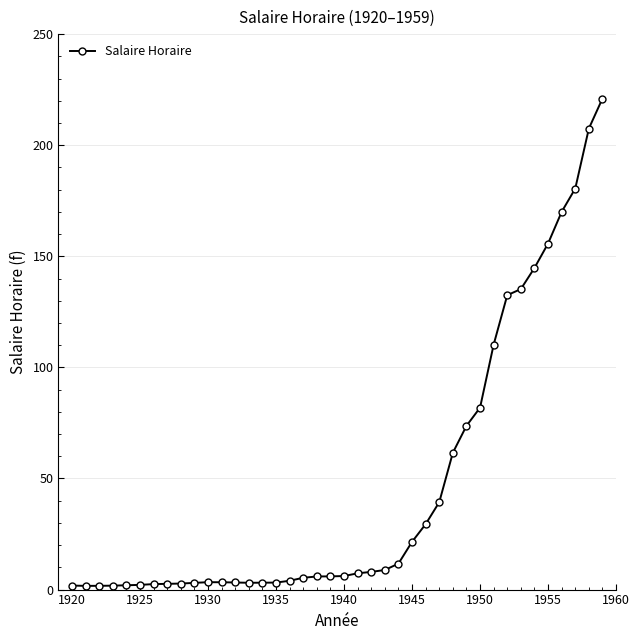

What is the difference between the maximum and minimum values?

219.3